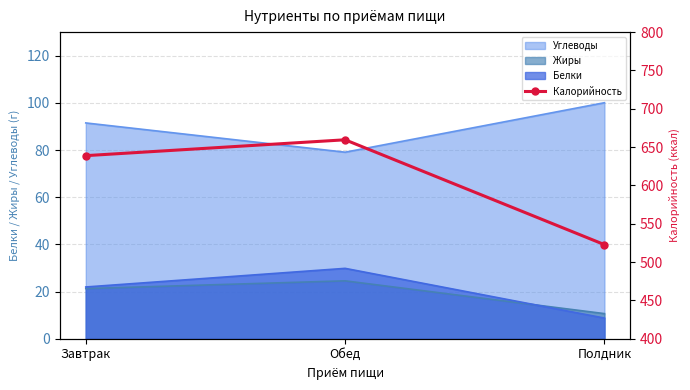

What is the label of the 2nd point from the left?

Обед